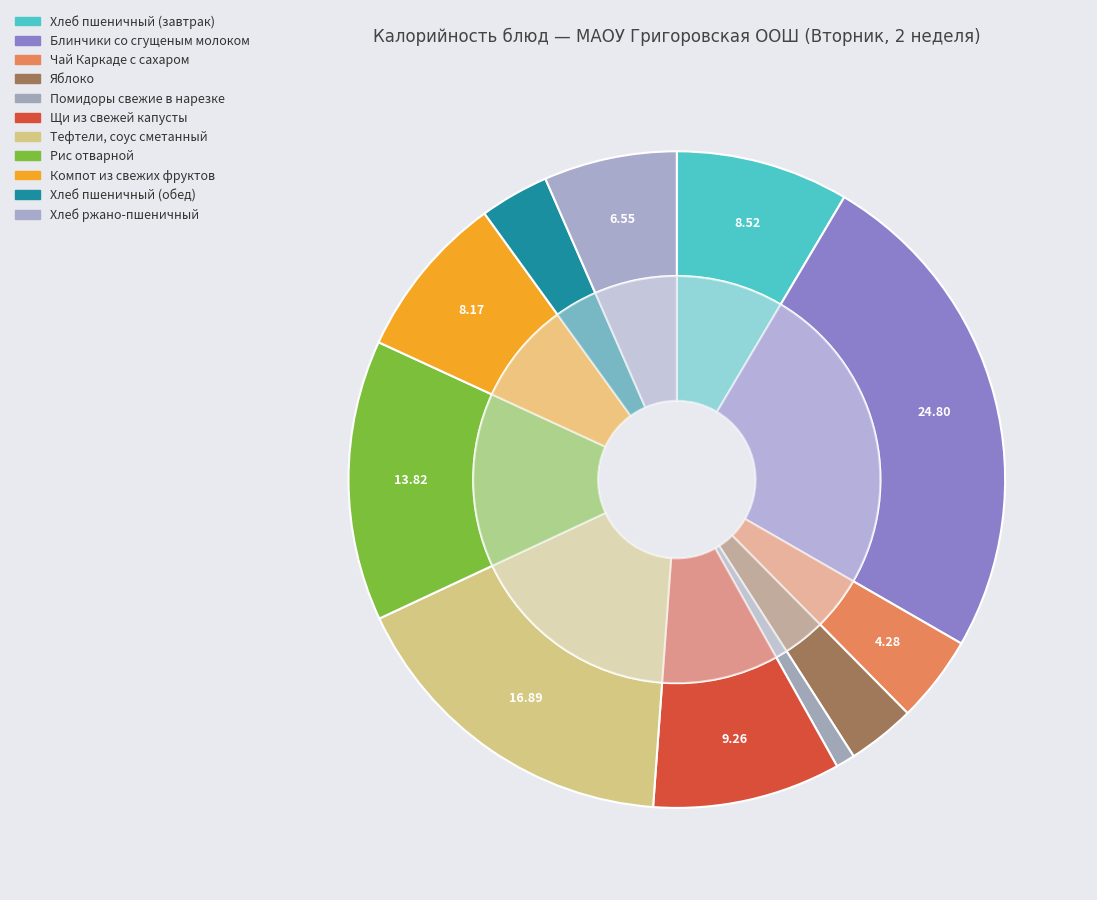

Is there a majority slice in this chart?

No